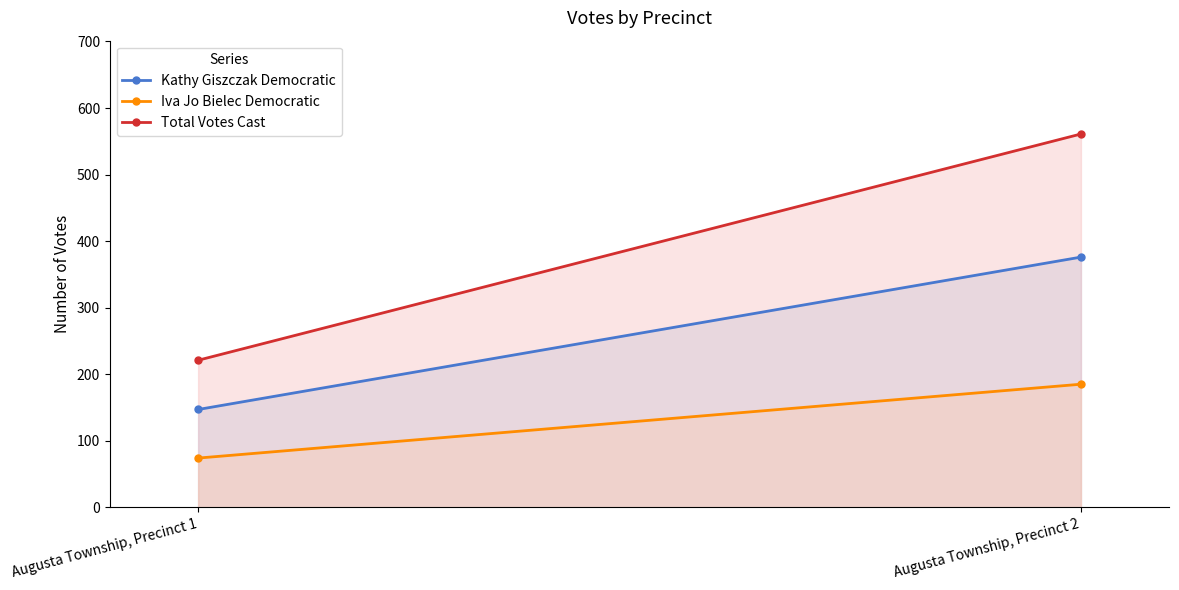

What is the total value across all series at Augusta Township, Precinct 1?

442